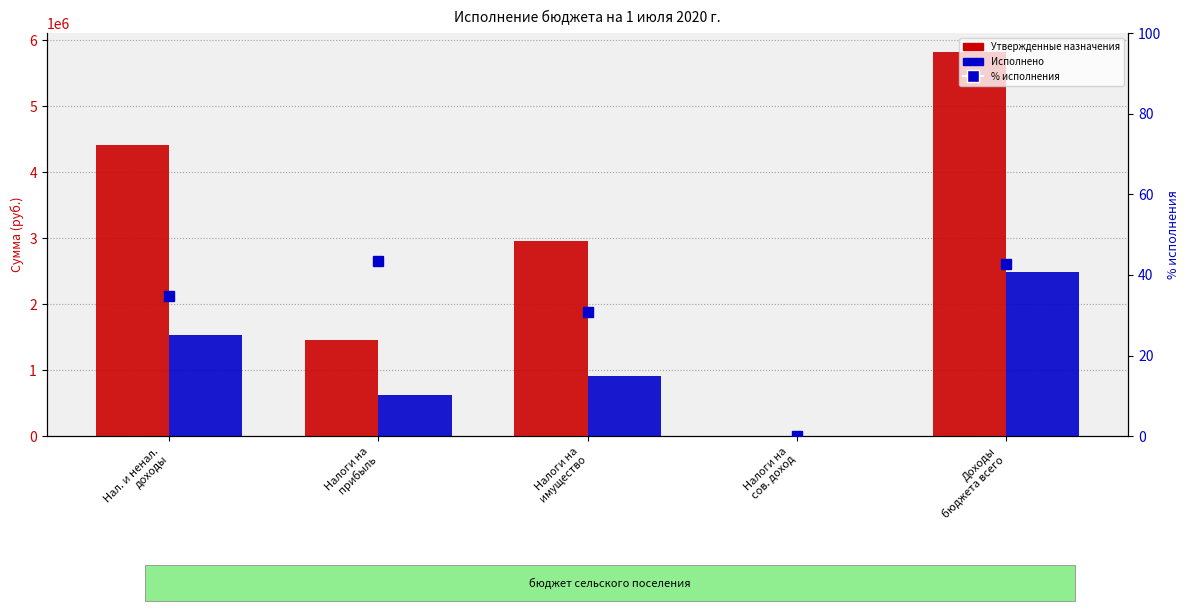

What is the label of the 2nd bar from the left?

Налоги на
прибыль